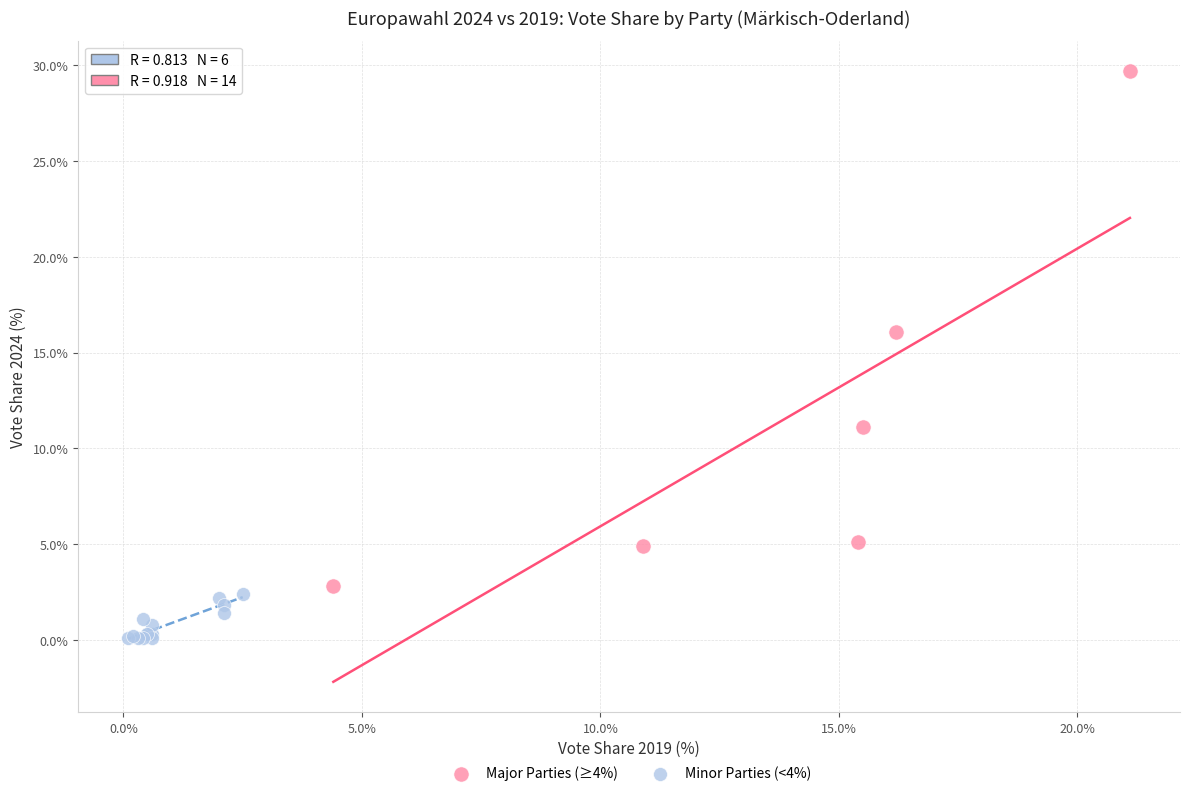

Which series has the largest Y range (max minus min)?

Major Parties (≥4%)